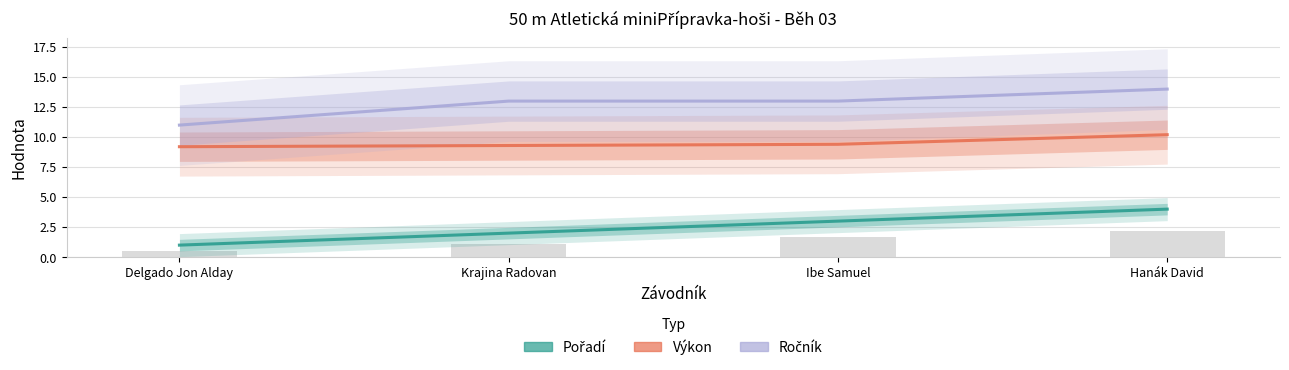

Between Ibe Samuel and Delgado Jon Alday, which is larger?

Ibe Samuel